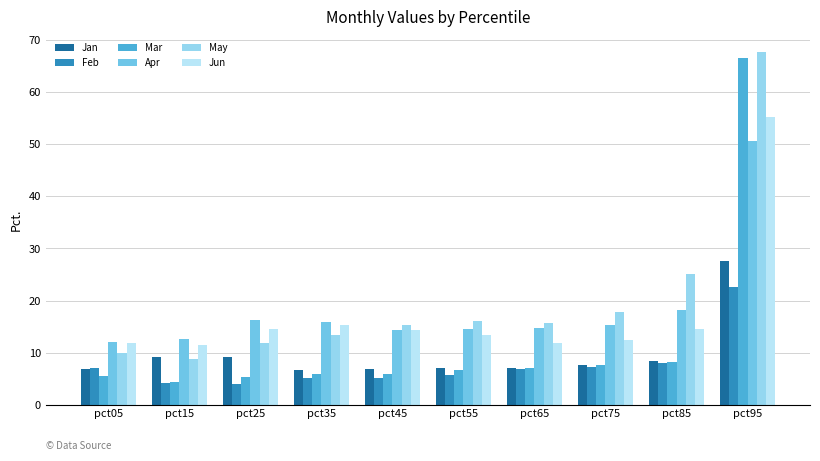

What is the value of the Jan bar at the 2nd from the left?

9.2